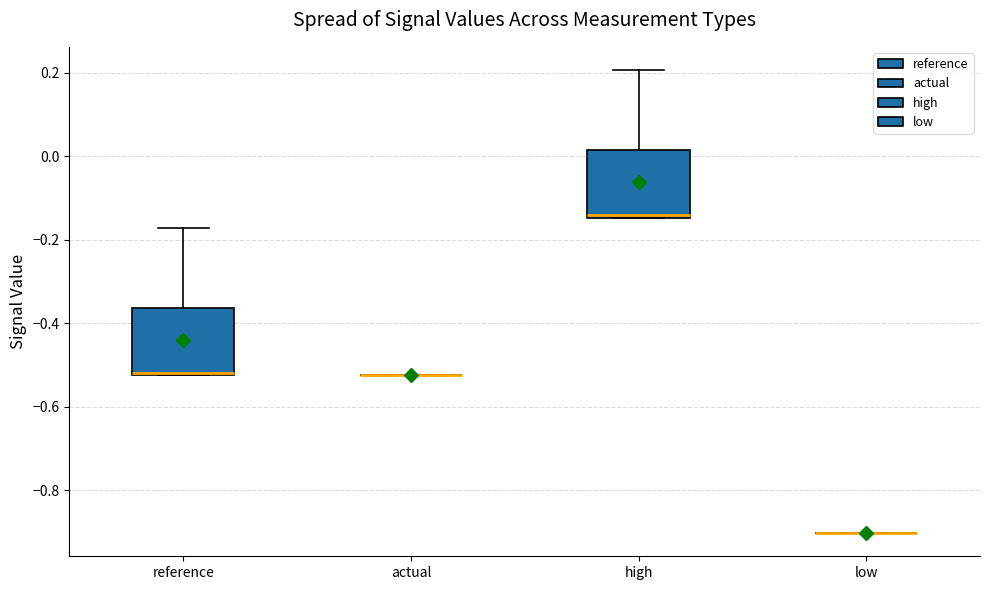

Reading left to right, read every box against the y-axis: the position of its median line, the range the box covers, and the ends of its whiskers. The values are not printed on the chart, so give them approximately, as read against the axis.

reference: median -0.52 (just above the box's lower edge), box -0.52 to -0.36, whiskers -0.52 to -0.18
actual: box collapsed to a line at -0.52, whiskers -0.52 to -0.52
high: median -0.14 (just above the box's lower edge), box -0.14 to 0.02, whiskers -0.14 to 0.20
low: box collapsed to a line at -0.90, whiskers -0.90 to -0.90